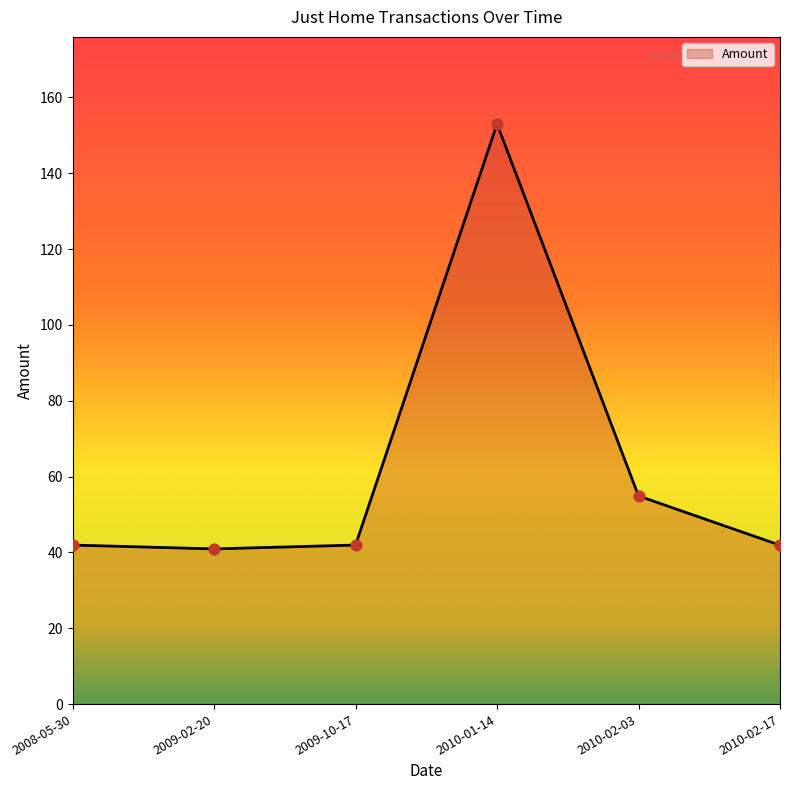

Which has a higher value, 2010-01-14 or 2009-02-20?

2010-01-14